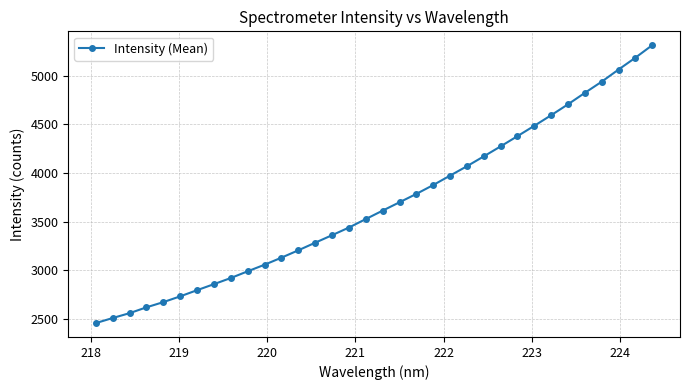

What is the value of the 23rd point from the left?

4068.3